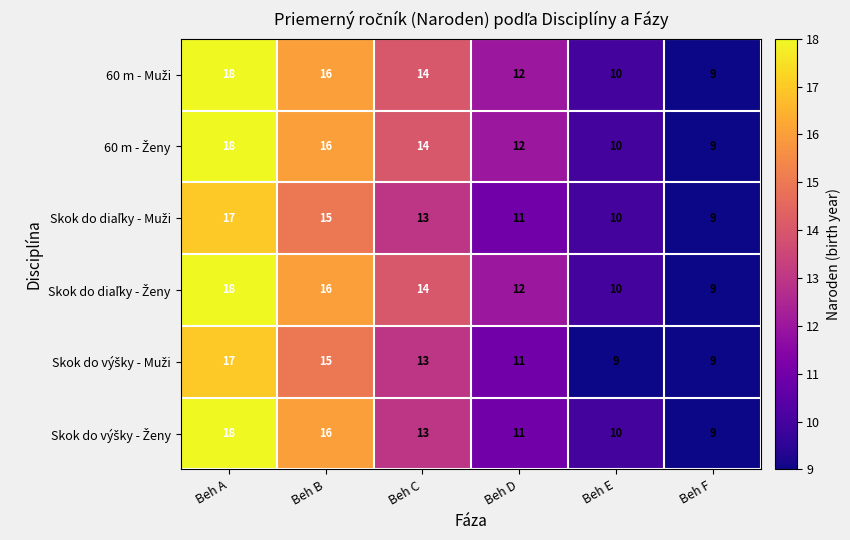

What is the greatest value displayed?

18